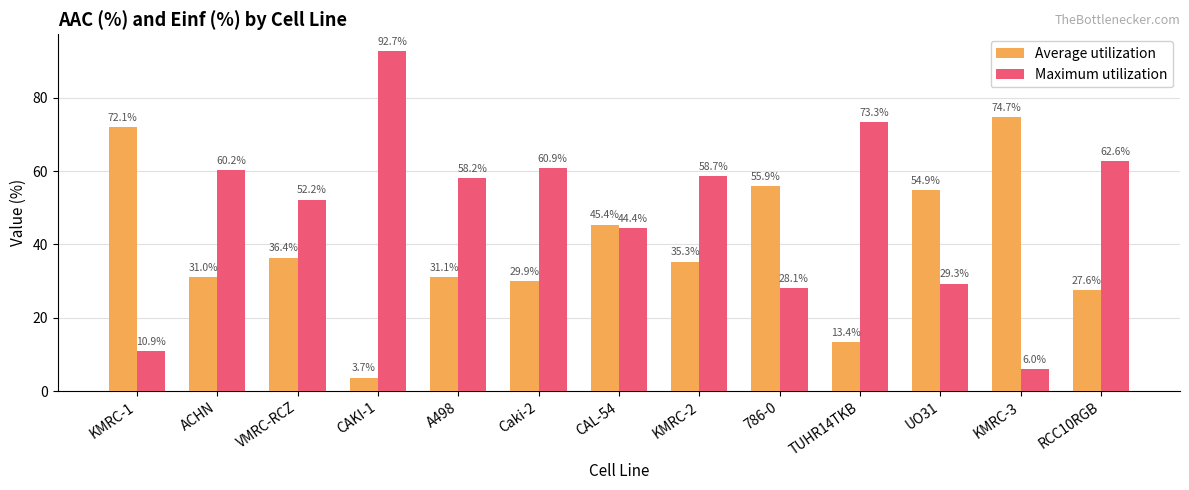

True or false: Average utilization has a value of 3.7 at CAKI-1.

True